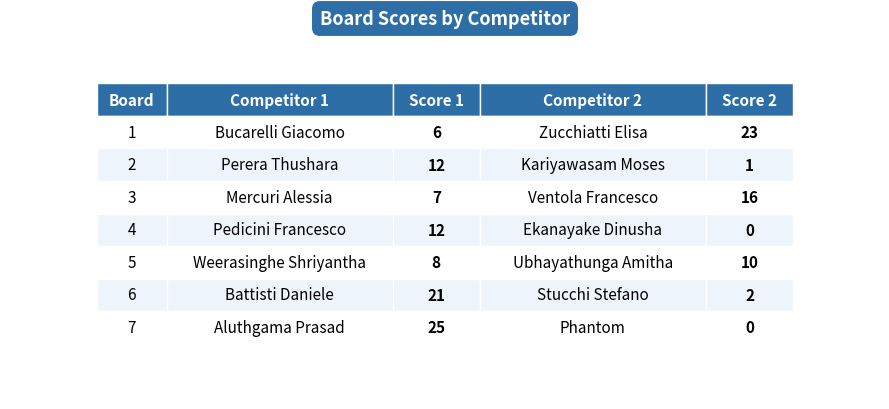

The value of Score 1 at Board 6 is 21. True or false?

True